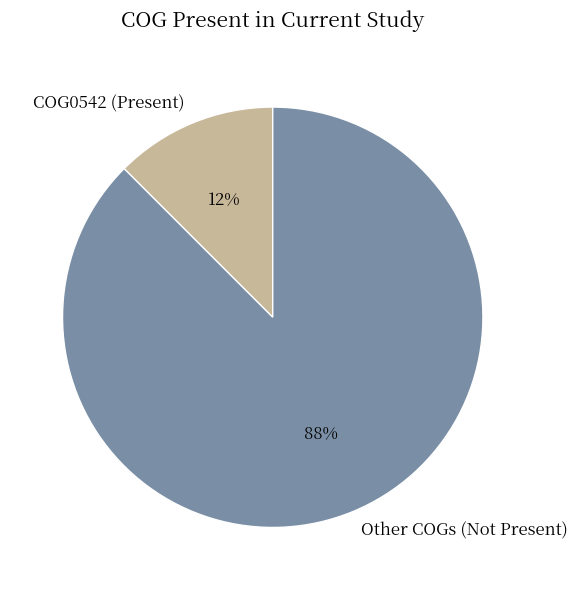

Which category accounts for the majority?

Other COGs (Not Present)